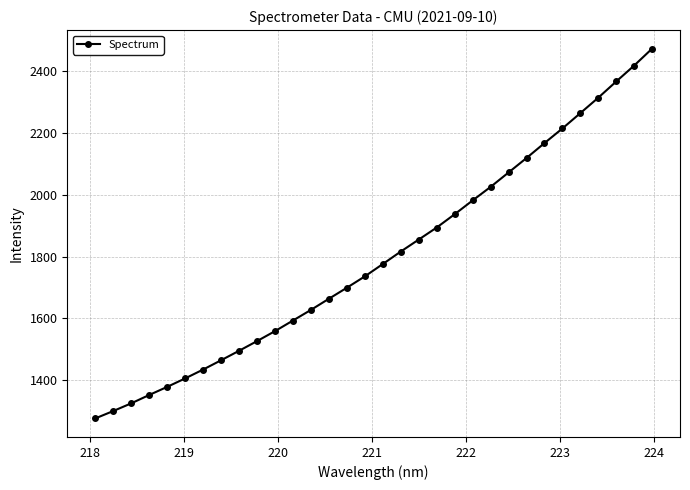

What is the value of the 27th point from the left?

2214.7